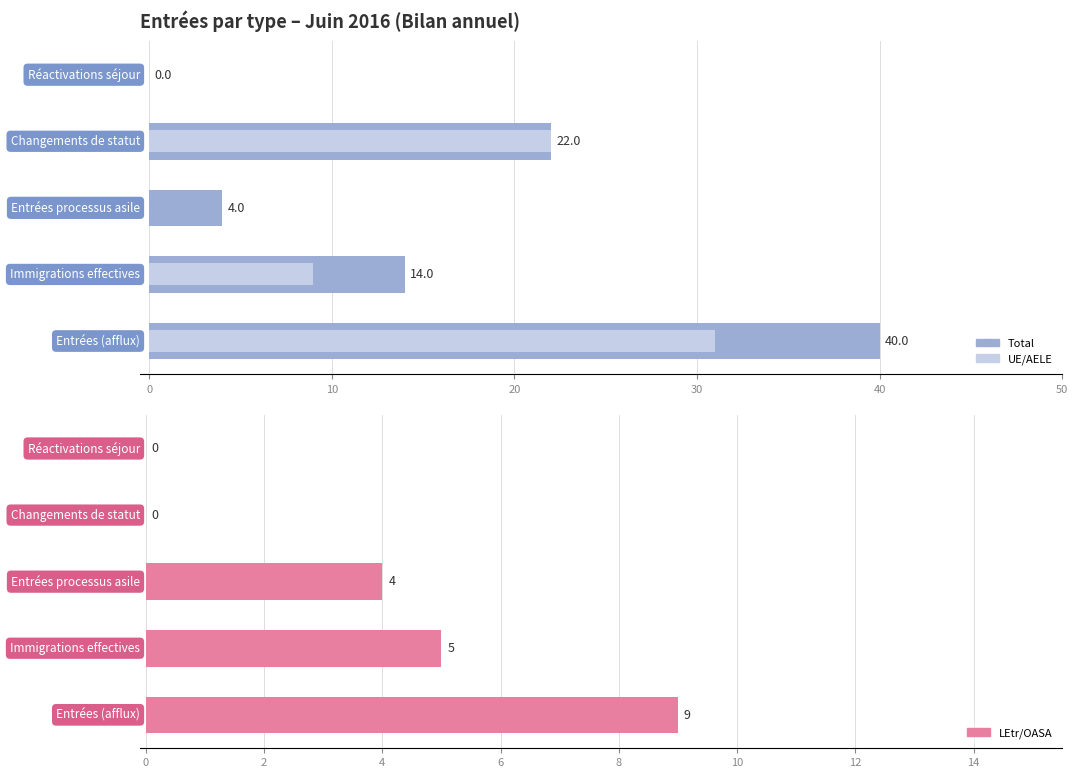

Which series has the largest total across all categories?

Total